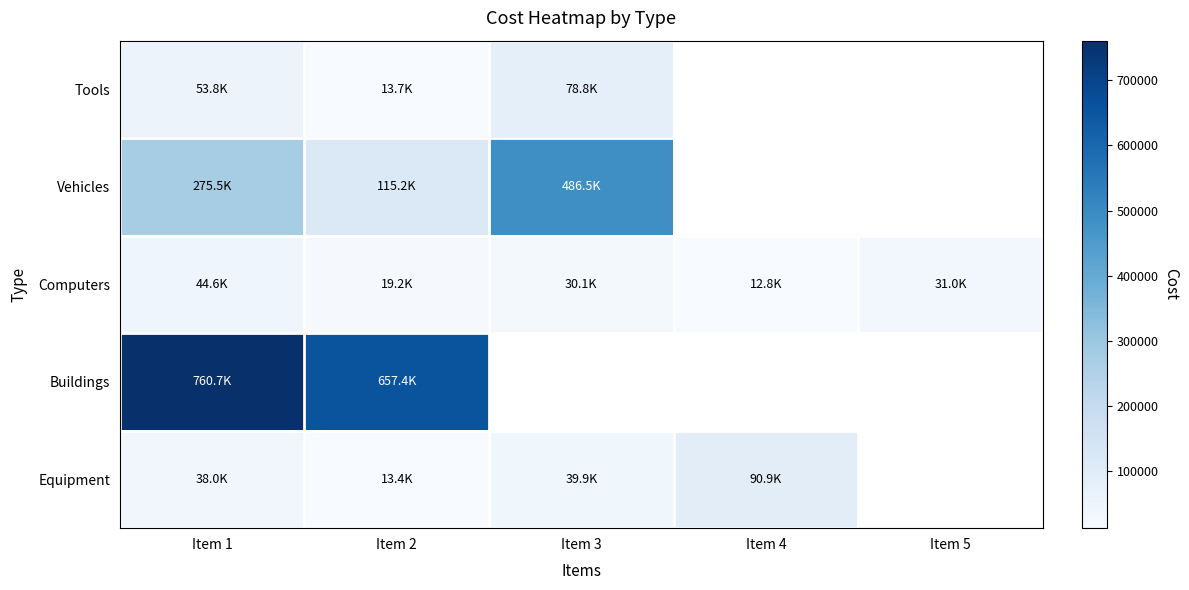

Which category has the lowest value in the Computers series?

Item 4